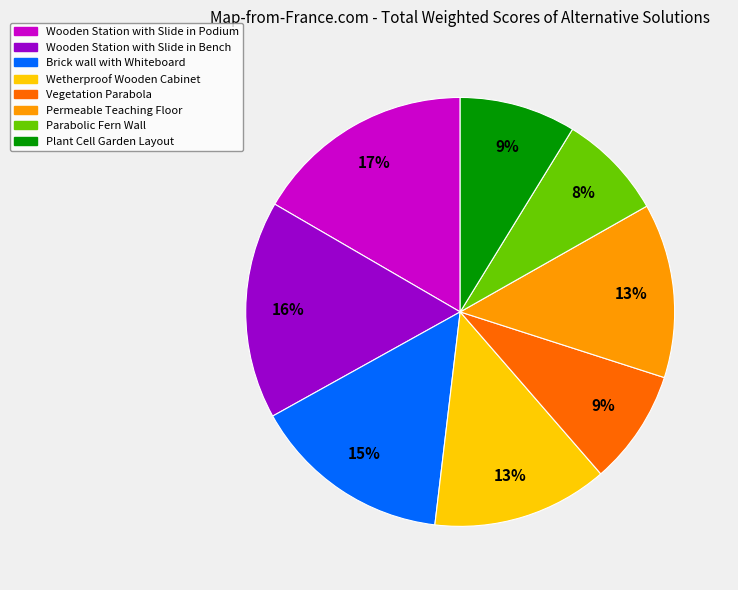

What is the ratio of the value at Brick wall with Whiteboard to the value at Wooden Station with Slide in Podium?

0.9